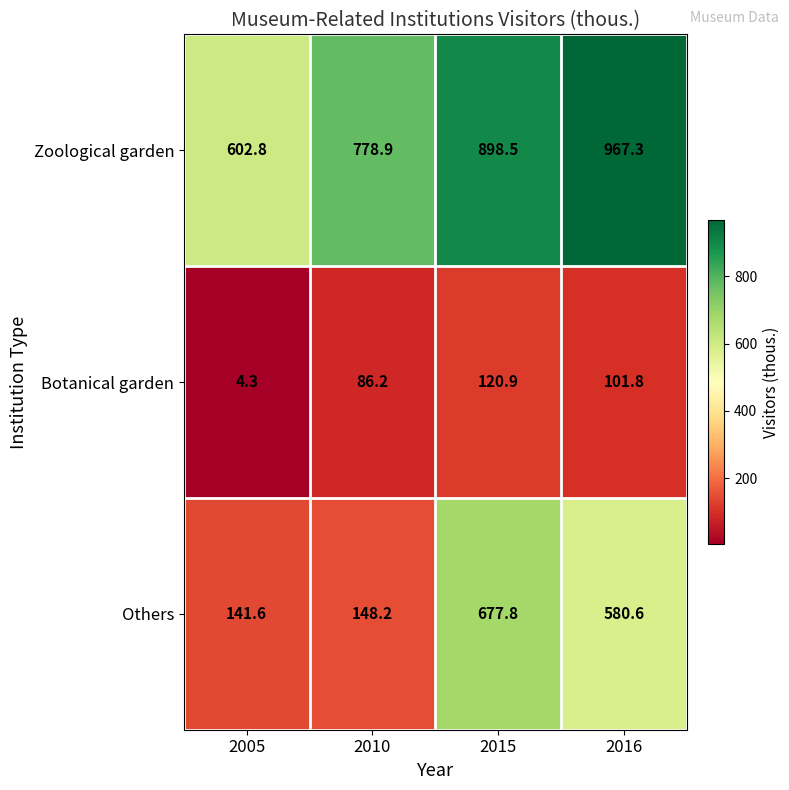

What is the sum of the Zoological garden values at 2015 and 2005?

1501.3